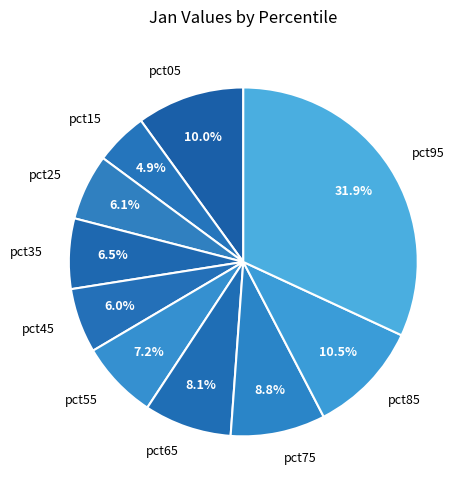

How many segments does this pie chart have?

10